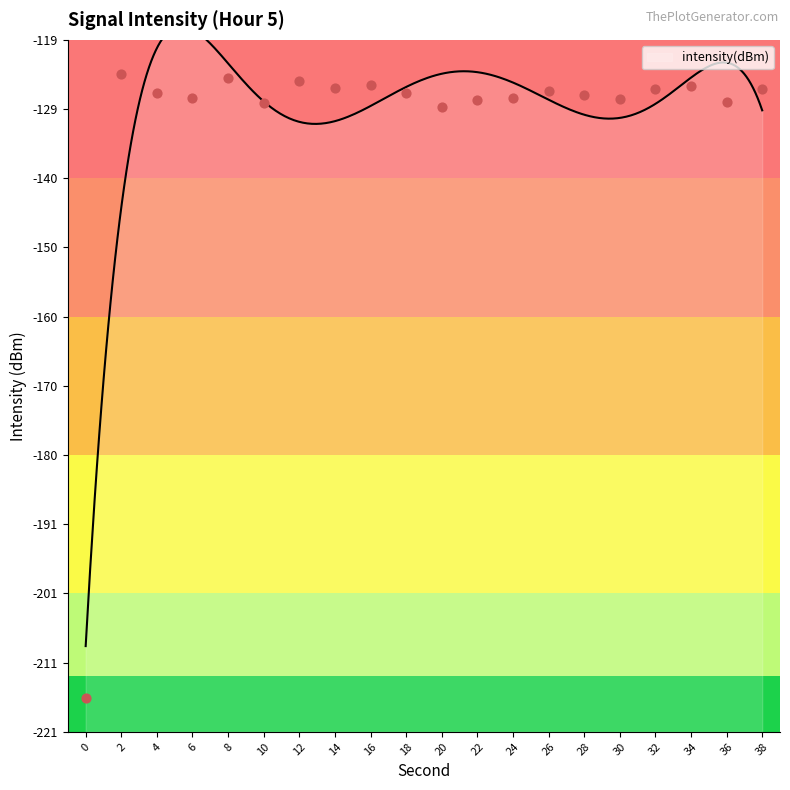

What is the change in value from 12 to 24?

-2.5